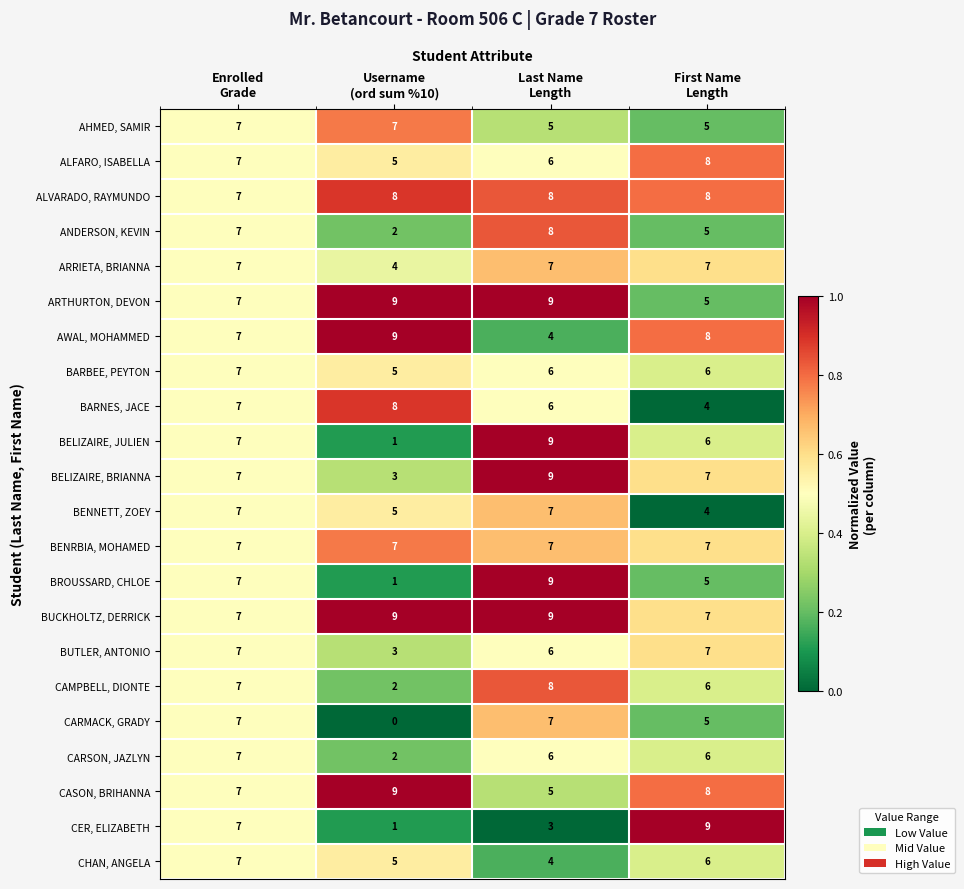

What is the sum of all BUCKHOLTZ, DERRICK values?

32